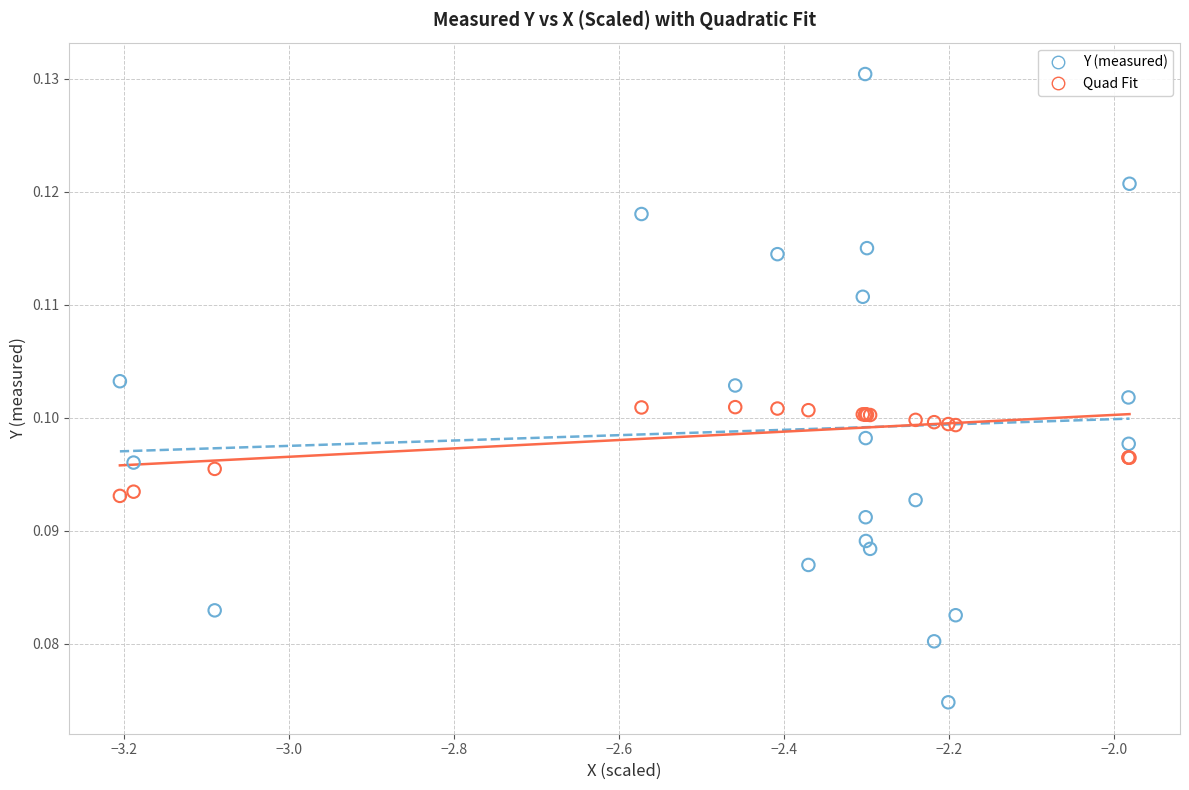

What is the X range (max minus min) for the scatter plot?

1.2